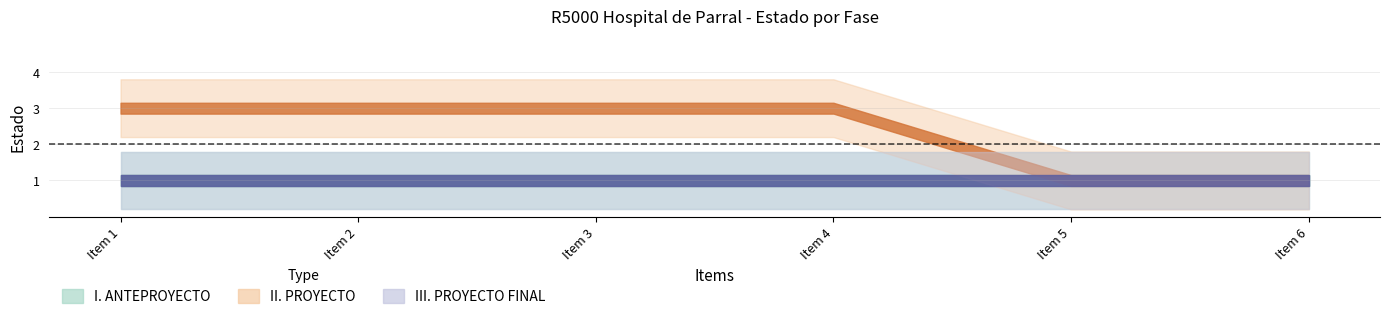

What is the total value across all series at Item 1?

5